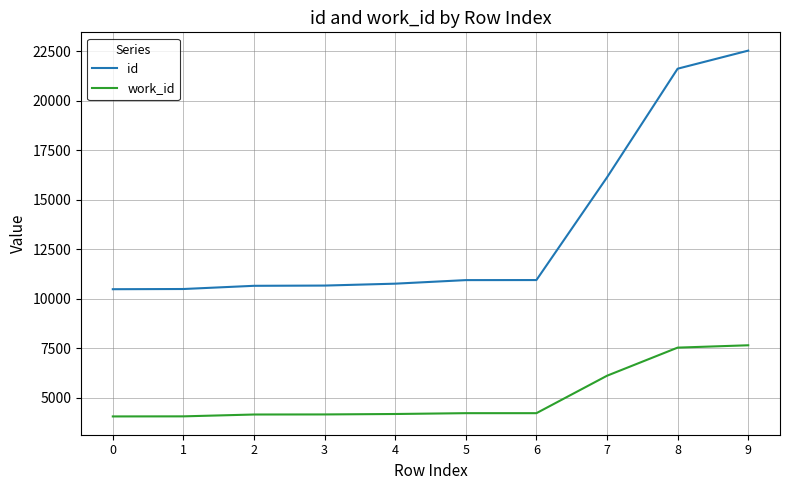

What is the spread (max minus min) of values at 0?

6433